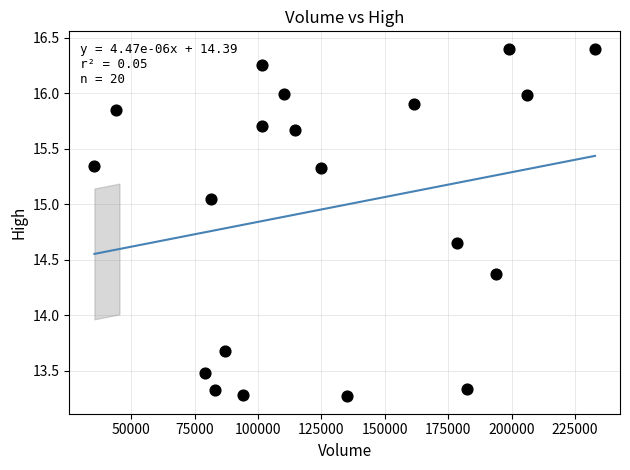

What is the range of X values (max minus min)?

197400.0